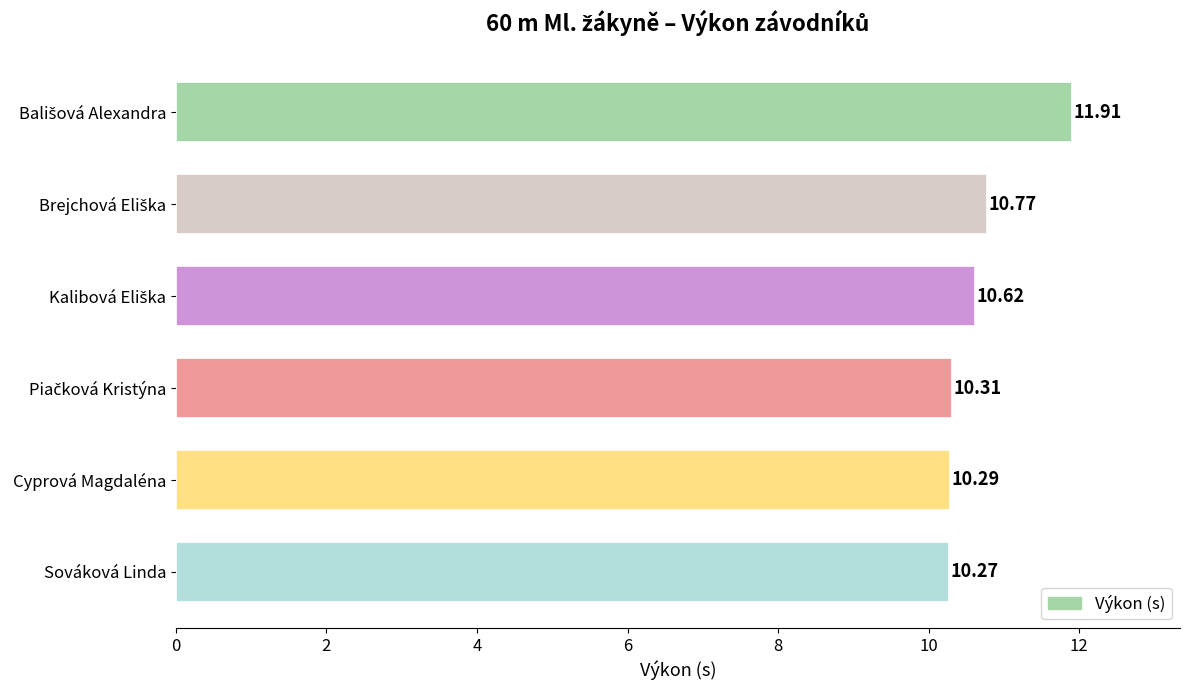

Which category has the lowest value across all series?

Sováková Linda